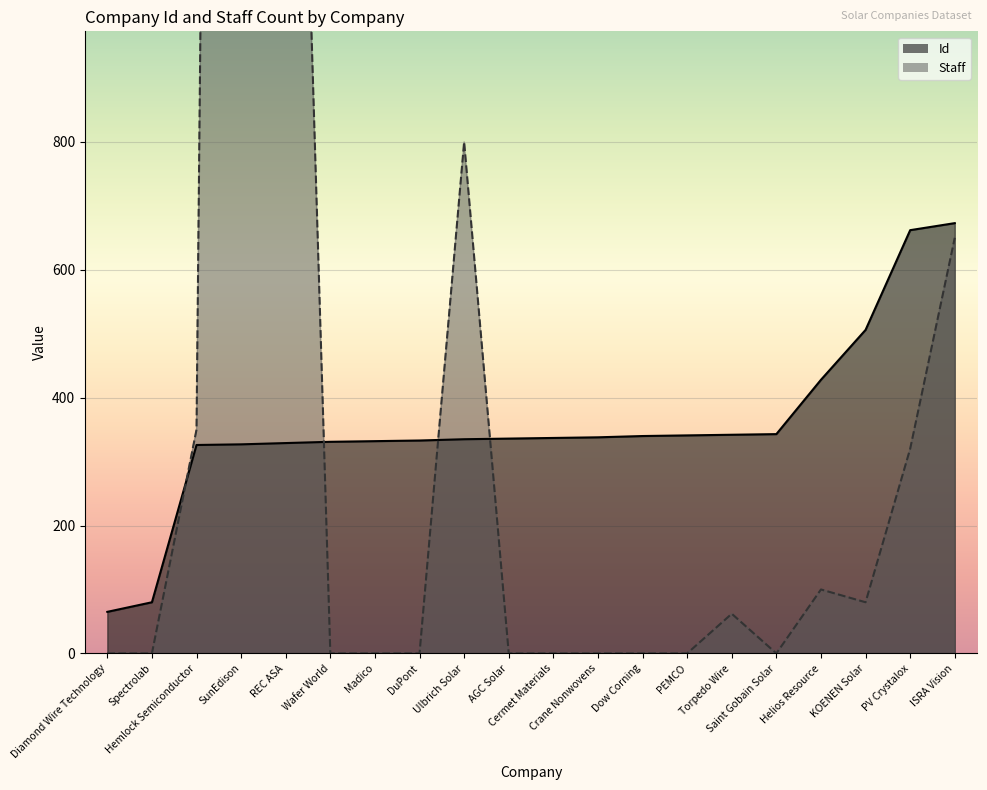

Reading left to right, extract all data points from this chart.

Id: Diamond Wire Technology=65	Spectrolab=80	Hemlock Semiconductor=326	SunEdison=327	REC ASA=329	Wafer World=331	Madico=332	DuPont=333	Ulbrich Solar=335	AGC Solar=336	Cermet Materials=337	Crane Nonwovens=338	Dow Corning=340	PEMCO=341	Torpedo Wire=342	Saint Gobain Solar=343	Helios Resource=428	KOENEN Solar=506	PV Crystalox=662	ISRA Vision=673
Staff: Diamond Wire Technology=0	Spectrolab=0	Hemlock Semiconductor=350	SunEdison=7500	REC ASA=2300	Wafer World=0	Madico=0	DuPont=0	Ulbrich Solar=800	AGC Solar=0	Cermet Materials=0	Crane Nonwovens=0	Dow Corning=0	PEMCO=0	Torpedo Wire=62	Saint Gobain Solar=0	Helios Resource=100	KOENEN Solar=80	PV Crystalox=320	ISRA Vision=650